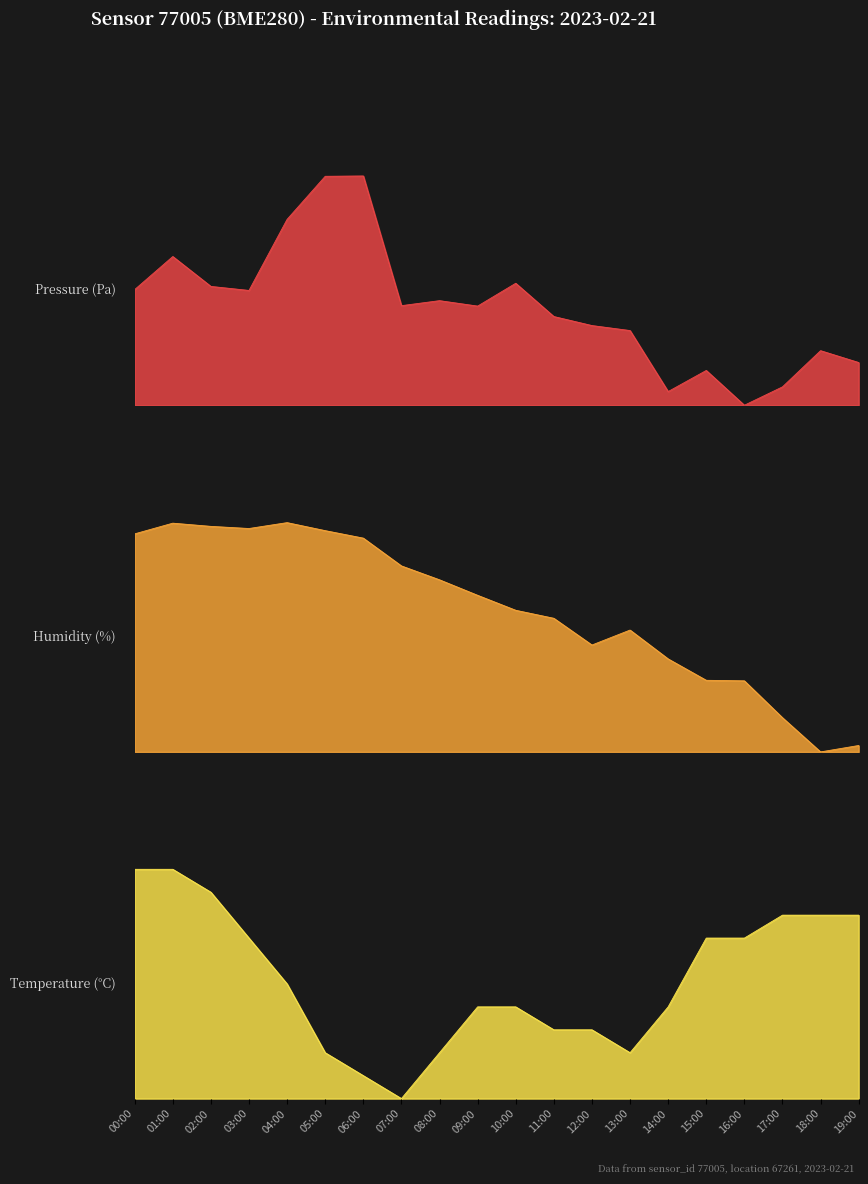

Which label corresponds to the smallest value in the chart?

16:00